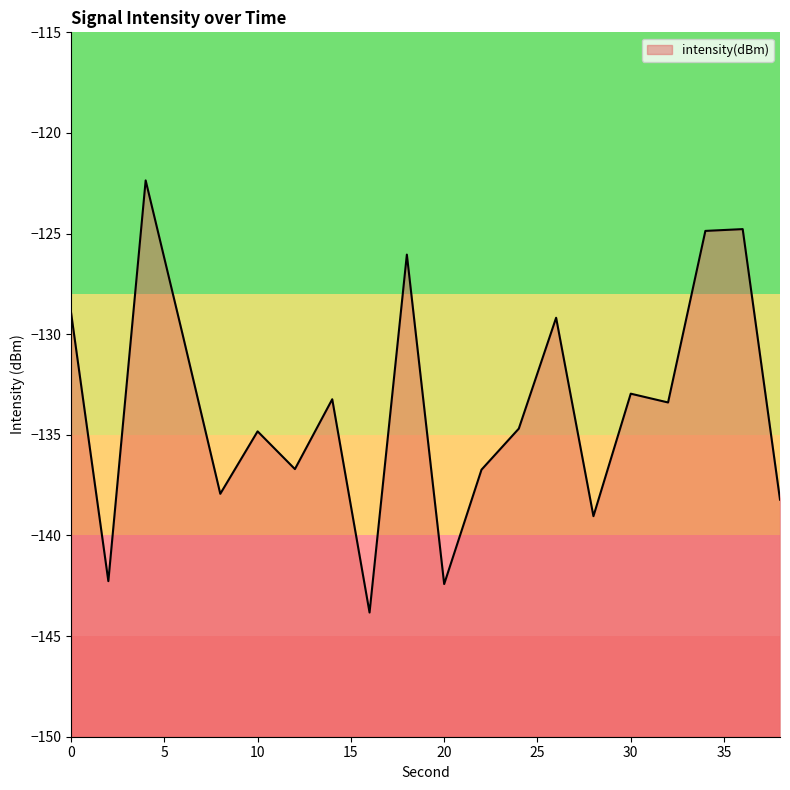

Between 26 and 32, which is larger?

26